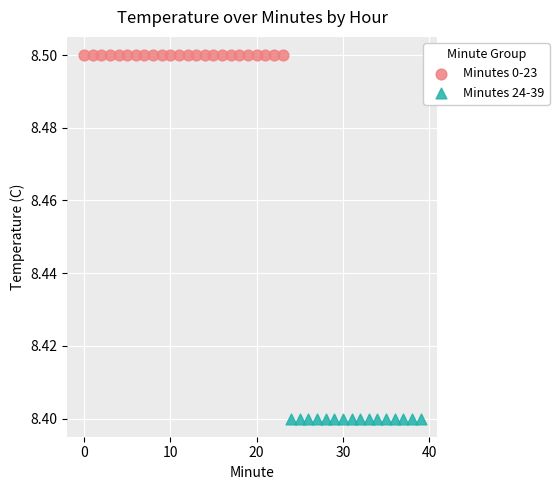

Which series contains the highest Y value?

Minutes 0-23